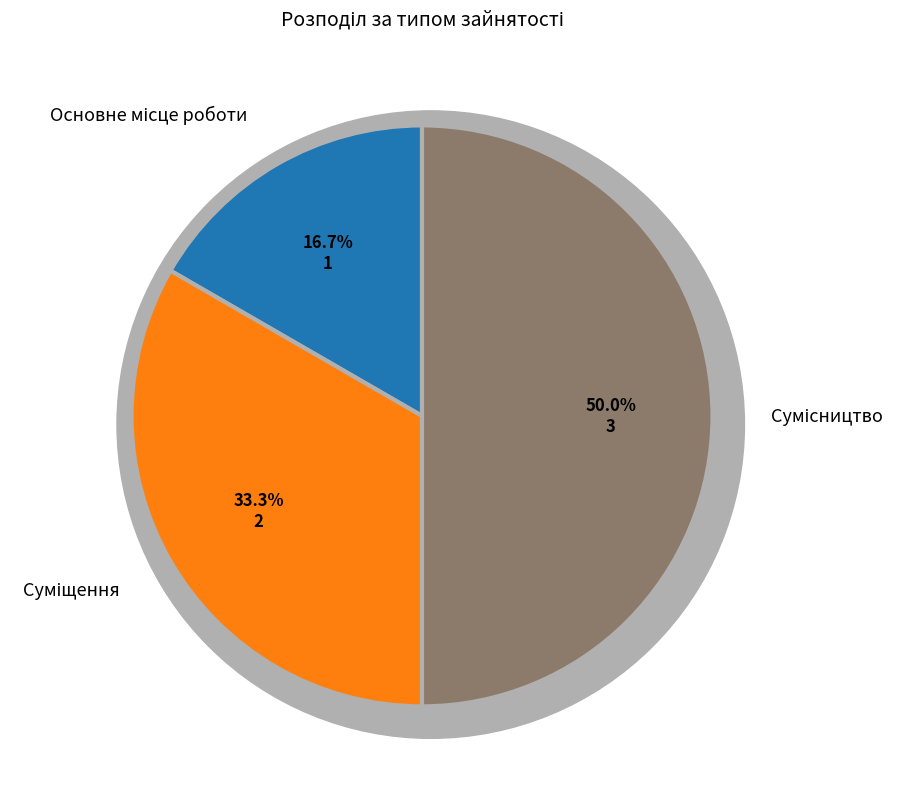

What percentage is the Основне місце роботи slice, to the nearest percent?

17%